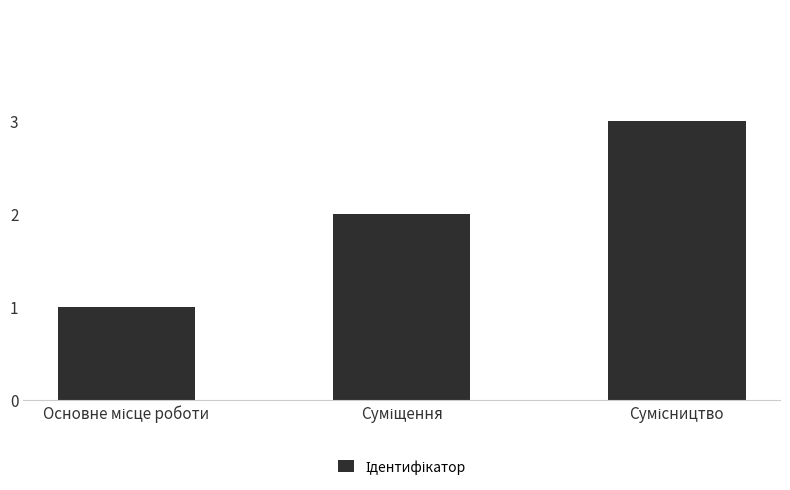

How many series are shown in this chart?

1